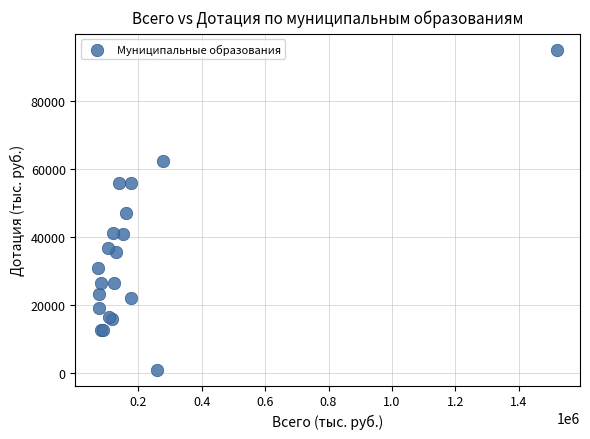

What Y value in the scatter plot is closest to 48031?

46992.9